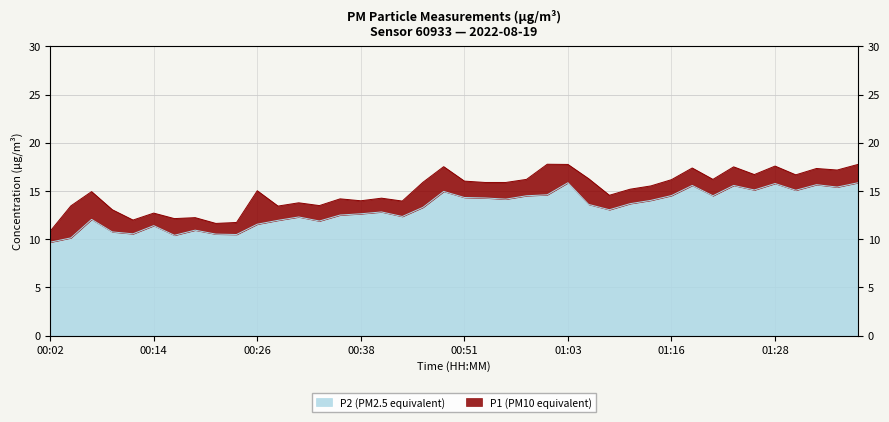

What is the total value across all series at 00:11?

22.5